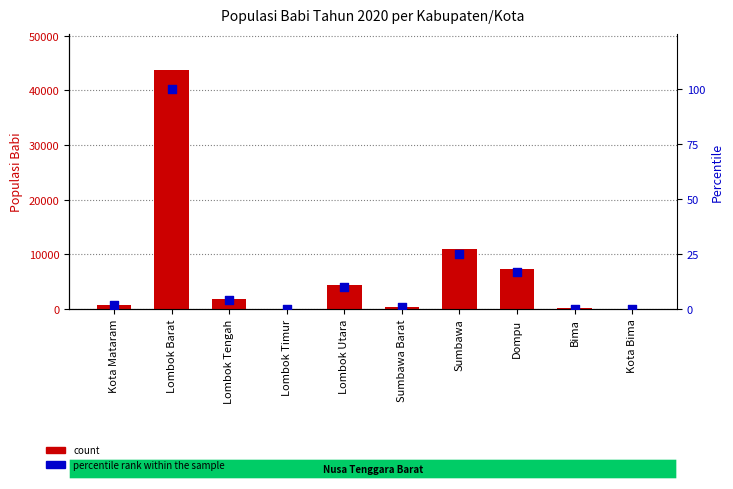

Which series has the largest total across all categories?

count